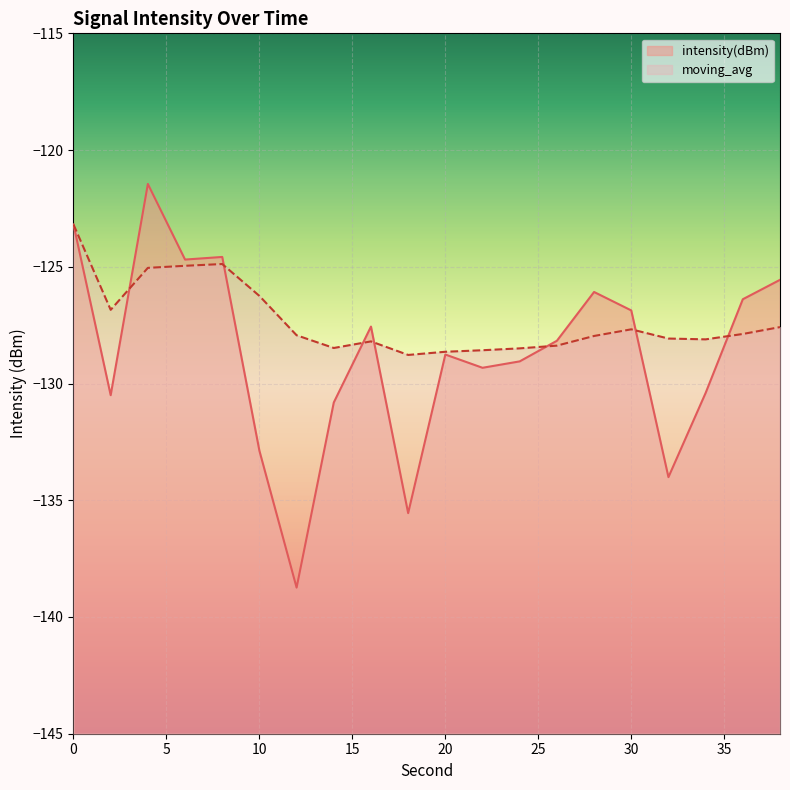

At which label does intensity(dBm) reach its peak?

4